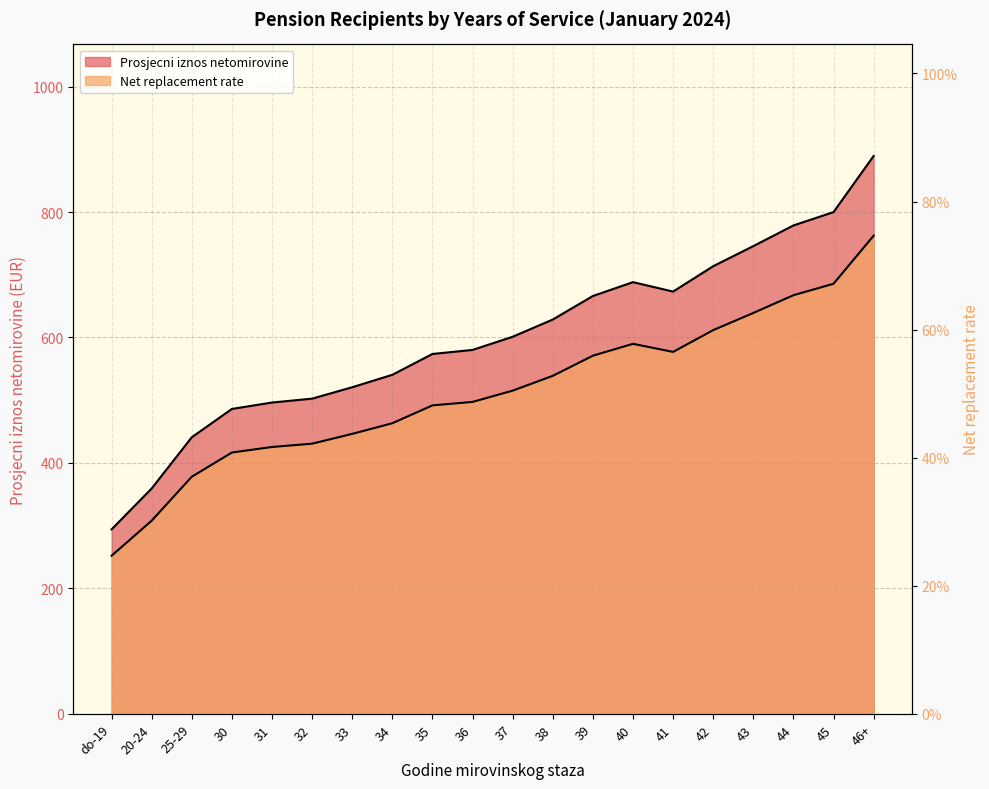

How many lines are shown in the chart?

2